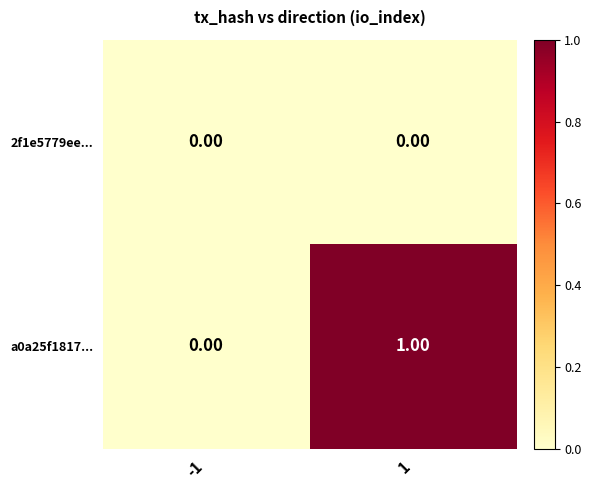

Which series has the largest total across all categories?

a0a25f1817...